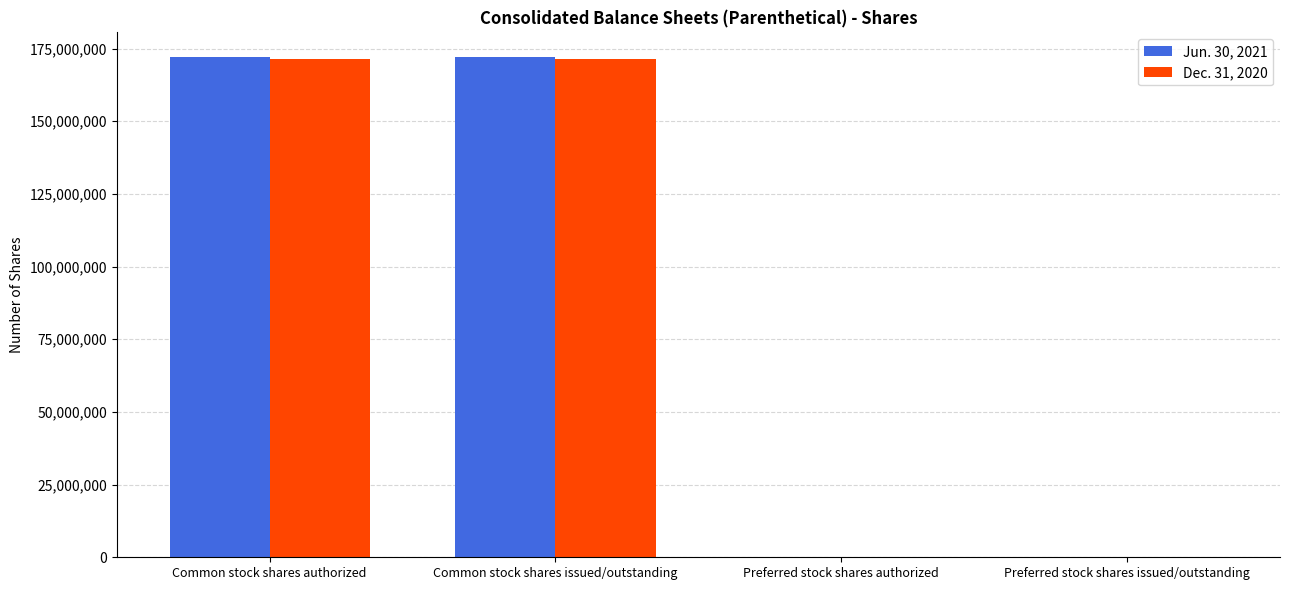

Reading left to right, what are all the values shown in this chart?

Jun. 30, 2021: 171985864	171985864	28708	28708
Dec. 31, 2020: 171530045	171530045	28708	28708